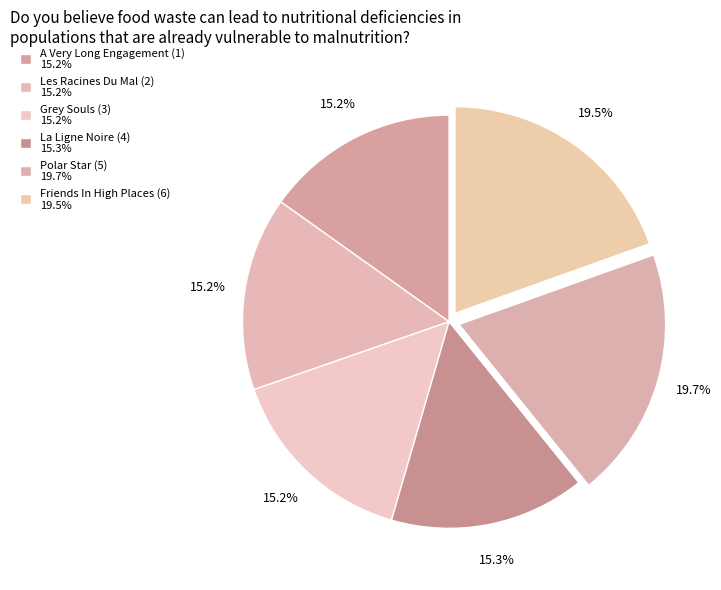

Between Les Racines Du Mal (2) and La Ligne Noire (4), which is larger?

La Ligne Noire (4)